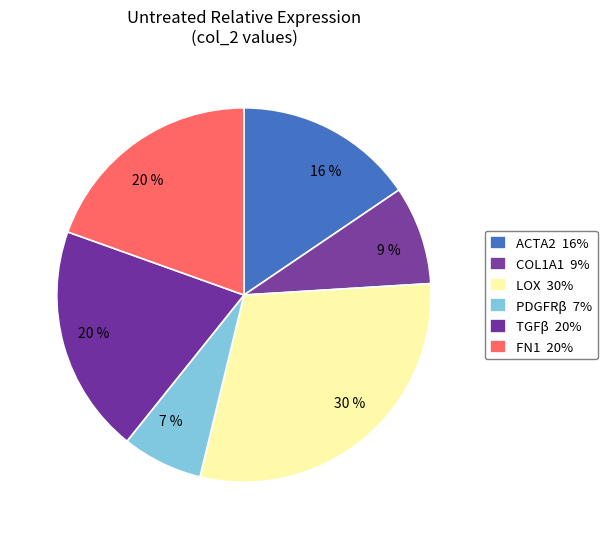

To the nearest percent, what portion does COL1A1 represent?

9%